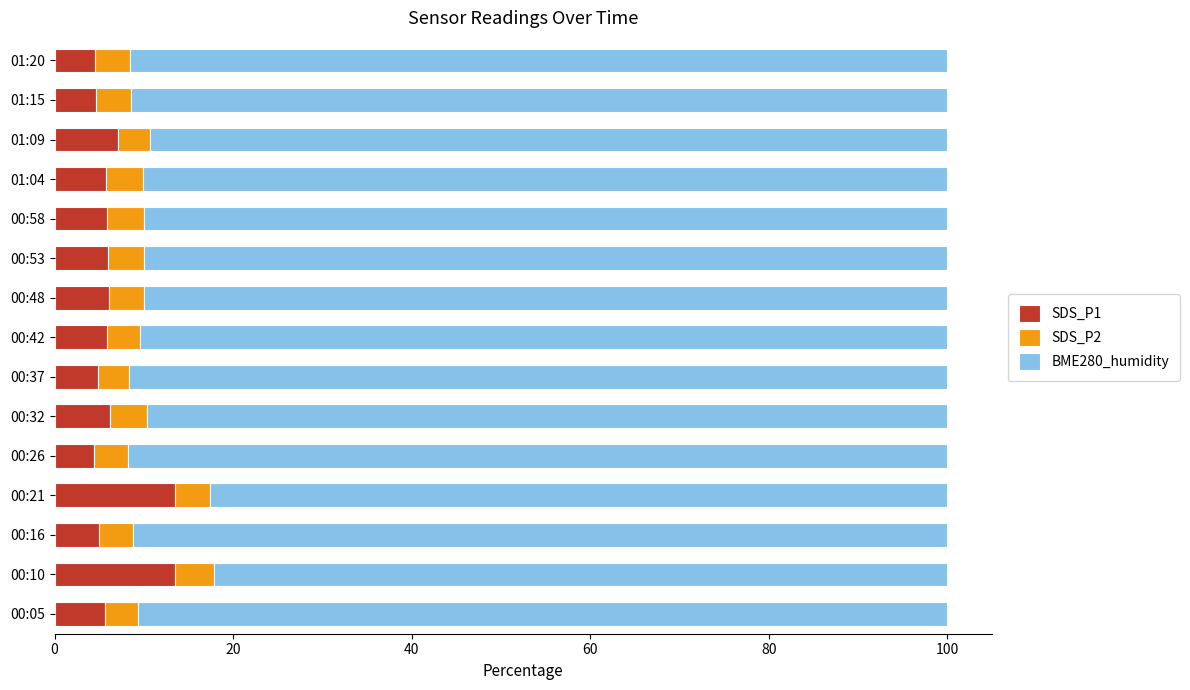

What is the total value across all series at 00:05?

100.0